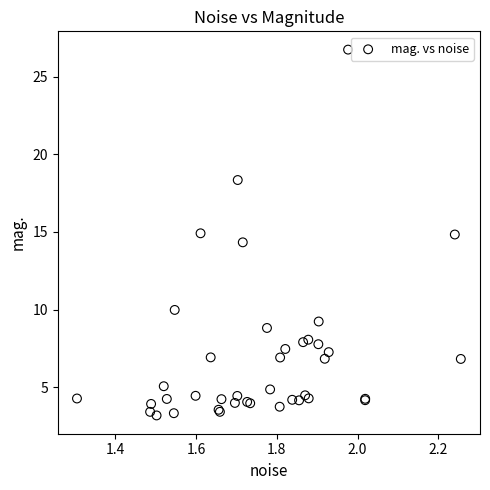

What Y value in the scatter plot is closest to 14?

14.3